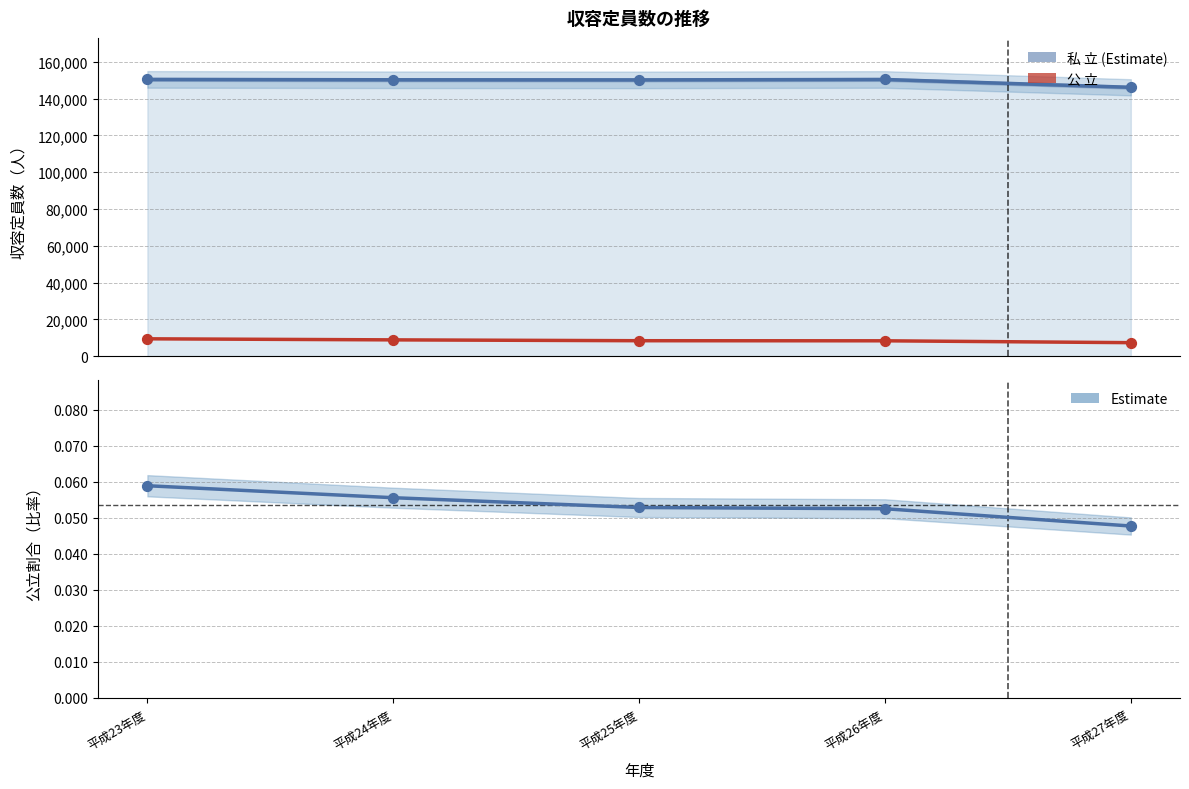

At how many categories does at least one series exceed 89513?

5